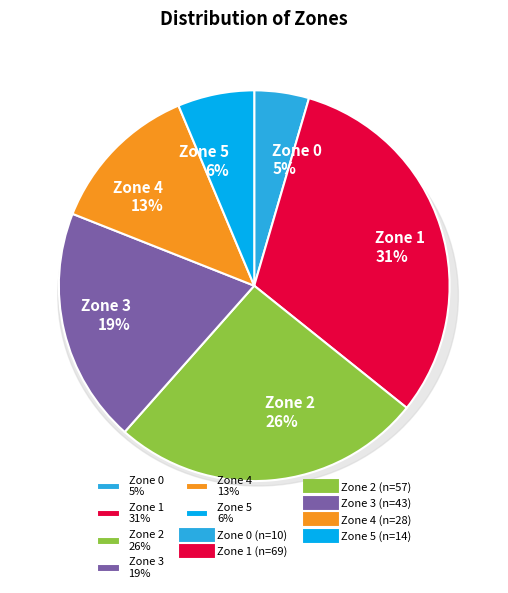

What percentage is the Zone 2 slice, to the nearest percent?

26%